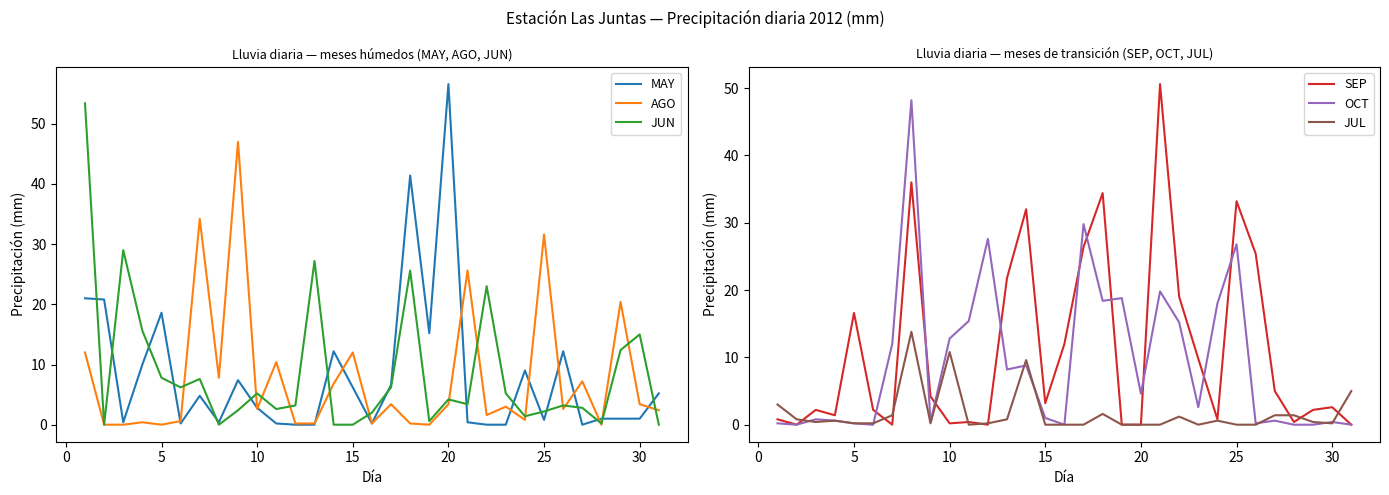

How many positive values does the JUL series have?

21